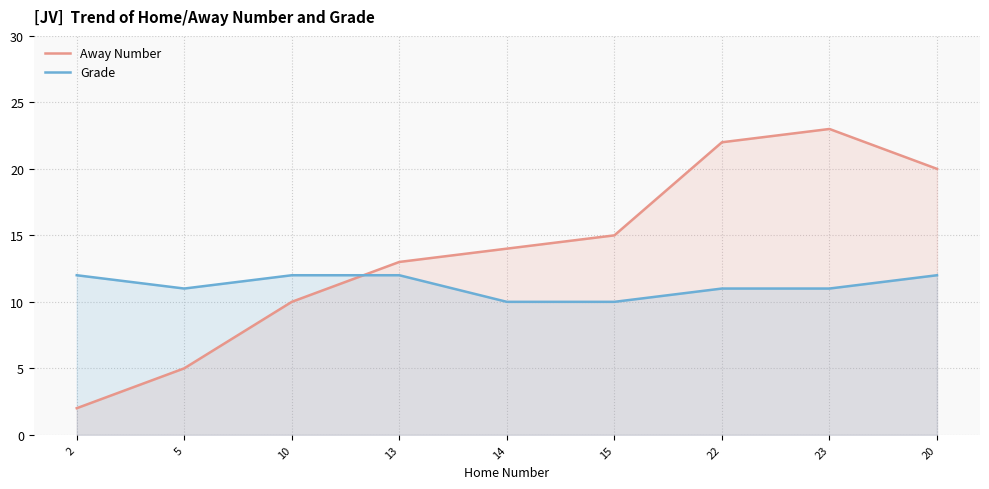

How many data points in Grade are above 11?

4